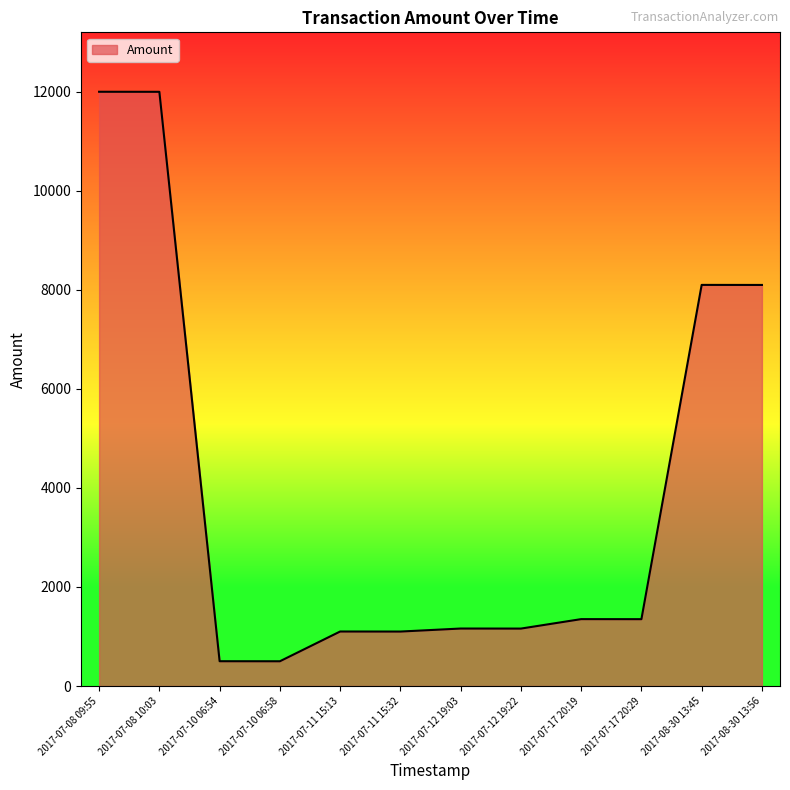

Is it true that the value at 2017-07-08 10:03 is 11999?

True